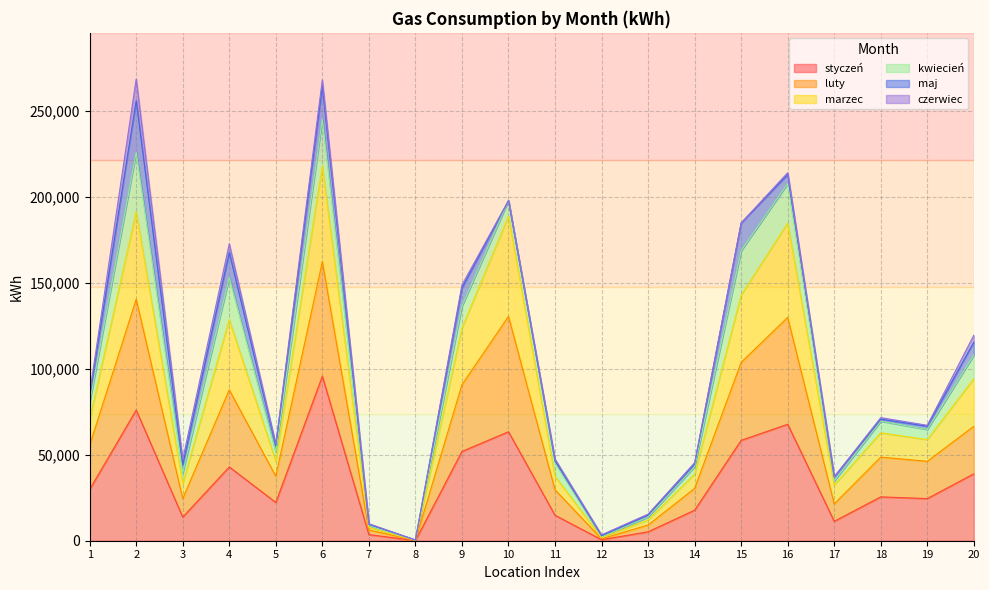

How many interior local valleys does the marzec series have?

6